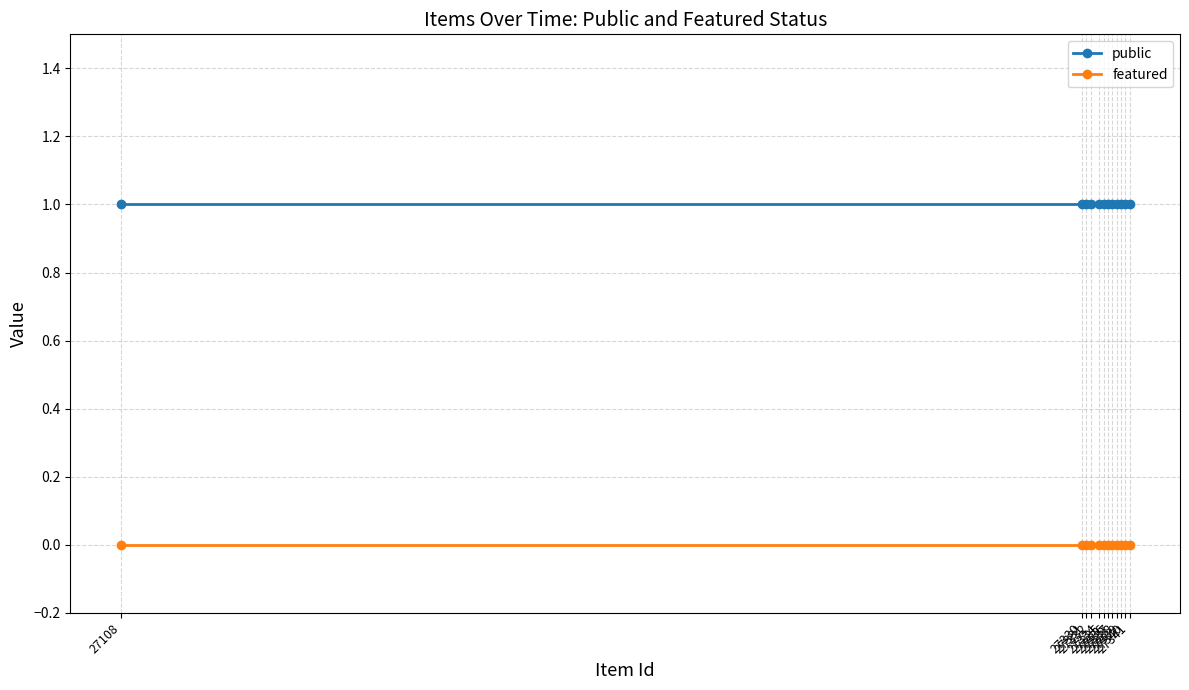

What is the difference between the highest and lowest values at 27108?

1